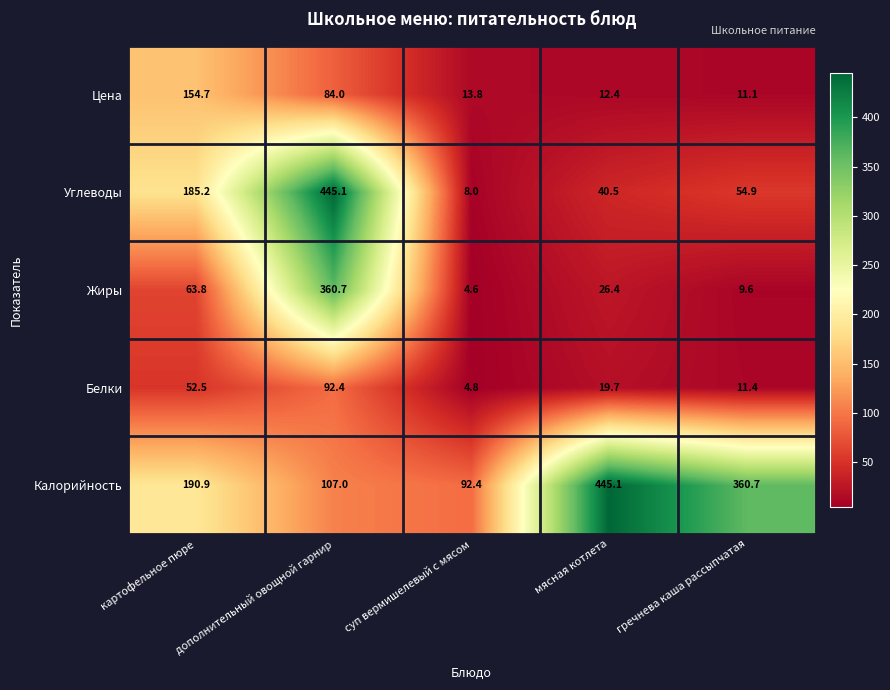

Which category has the lowest value across all series?

суп вермишелевый с мясом